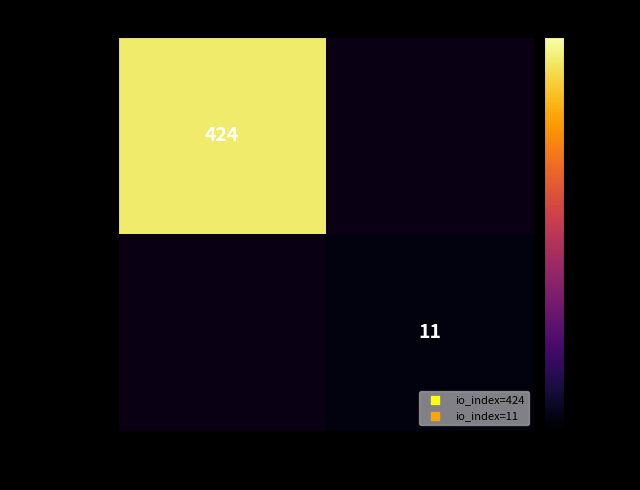

True or false: bdce65...15 has a value of 11 at 1.

True